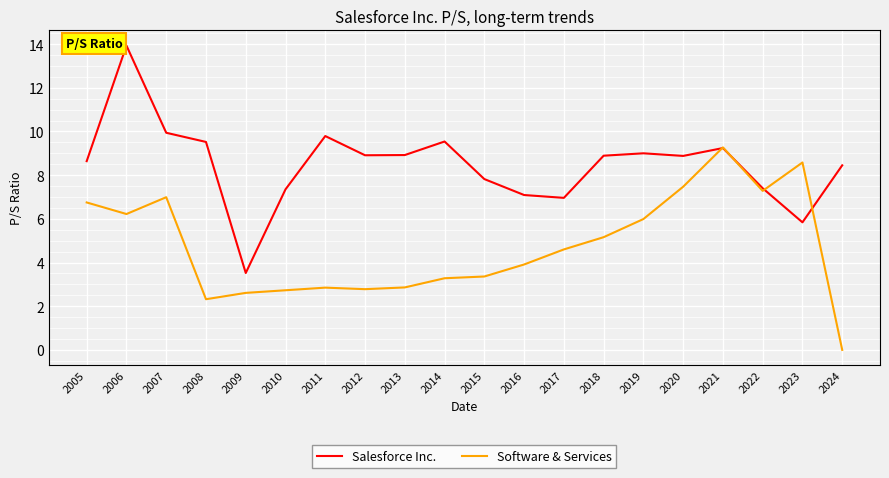

Which series changed the most between 2006 and 2020?

Salesforce Inc.